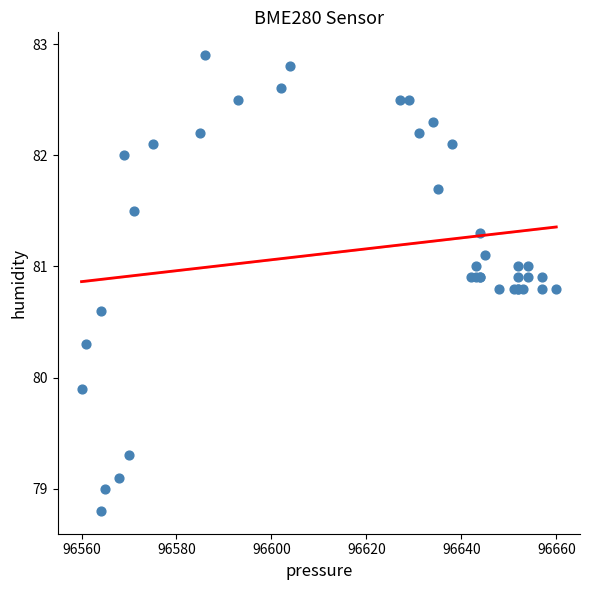

What Y value in the scatter plot is closest to 80?

79.9